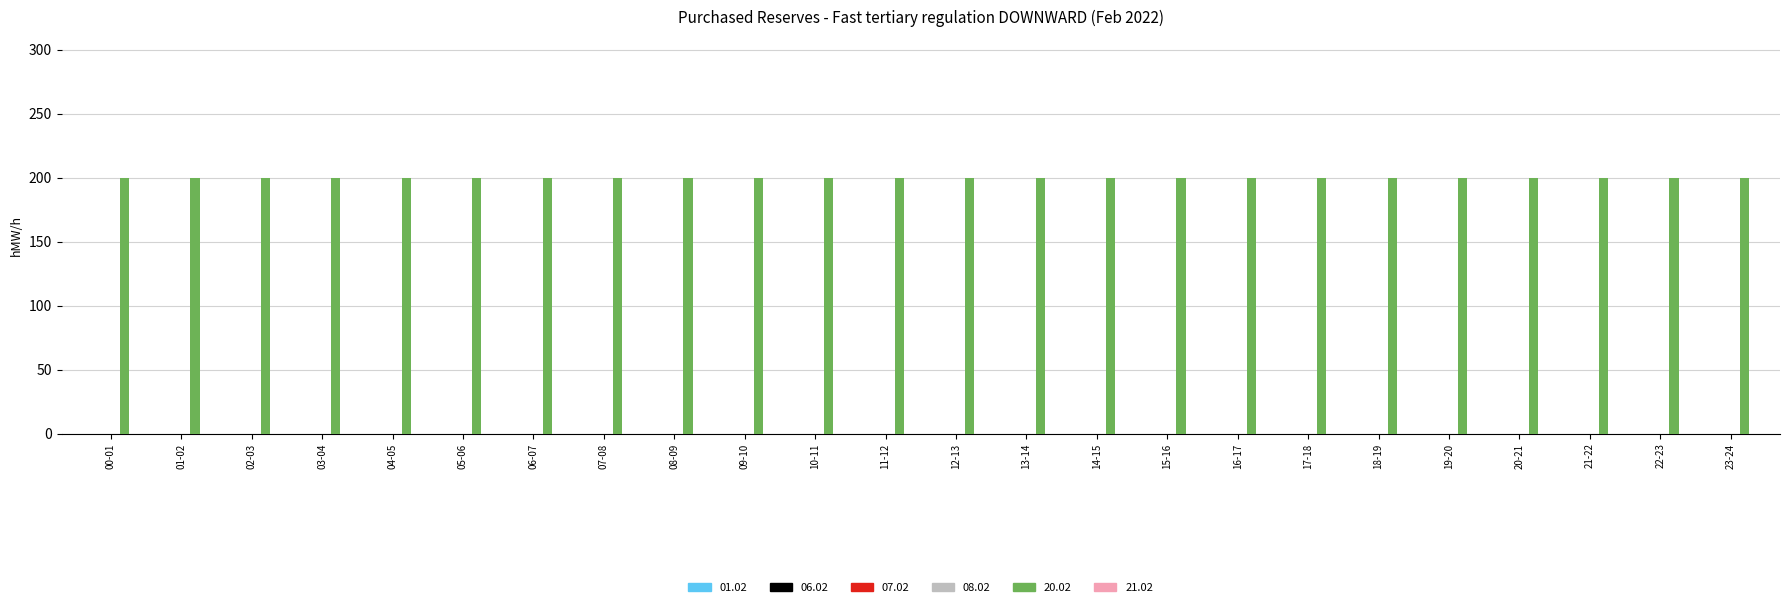

How many data points does each series have?

24